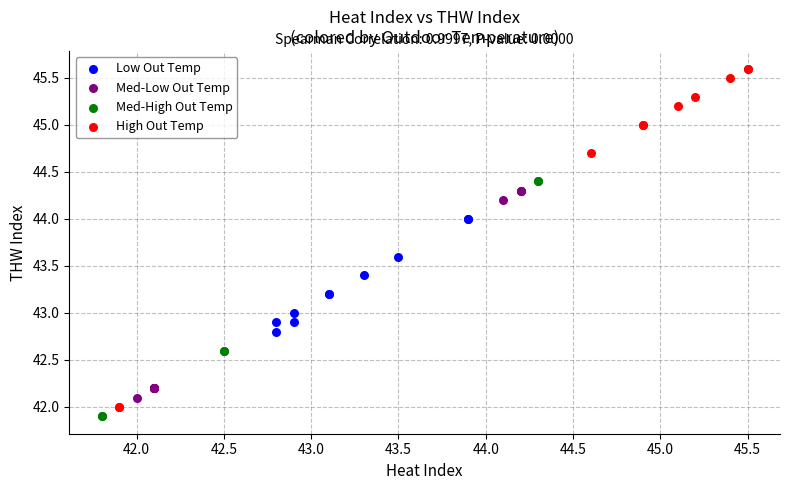

Which series reaches the maximum Y coordinate?

High Out Temp